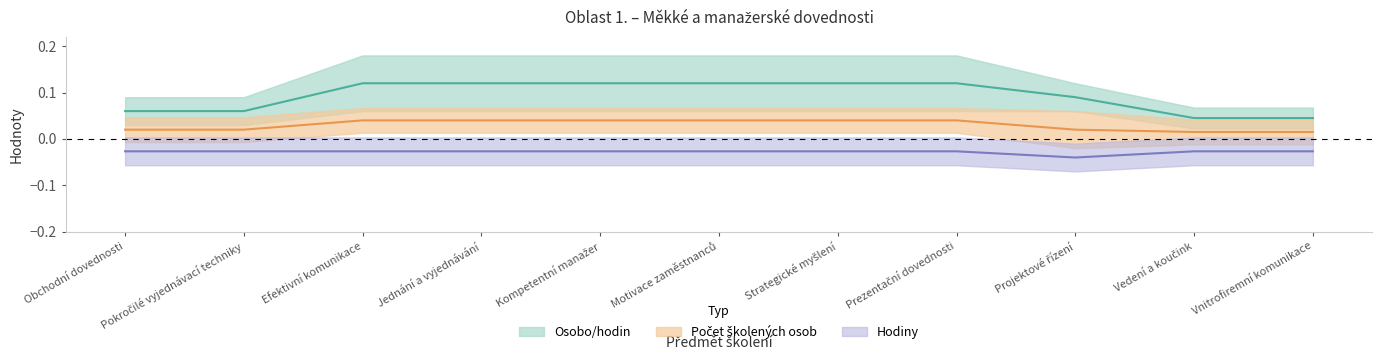

Which series changed the most between Prezentační dovednosti and Projektové řízení?

Osobo/hodin